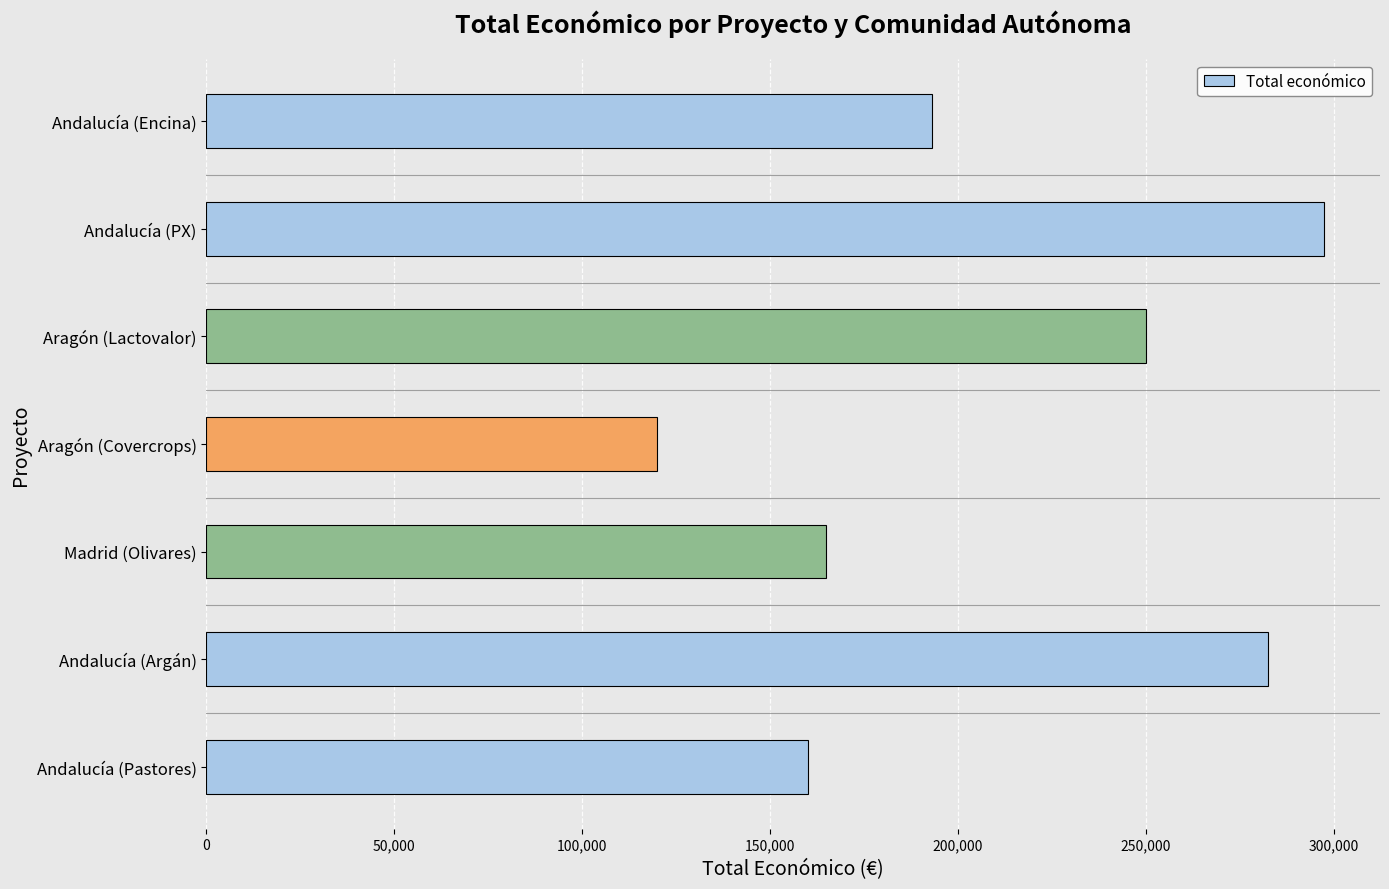

At which category does the chart reach its minimum across all series?

Aragón (Covercrops)